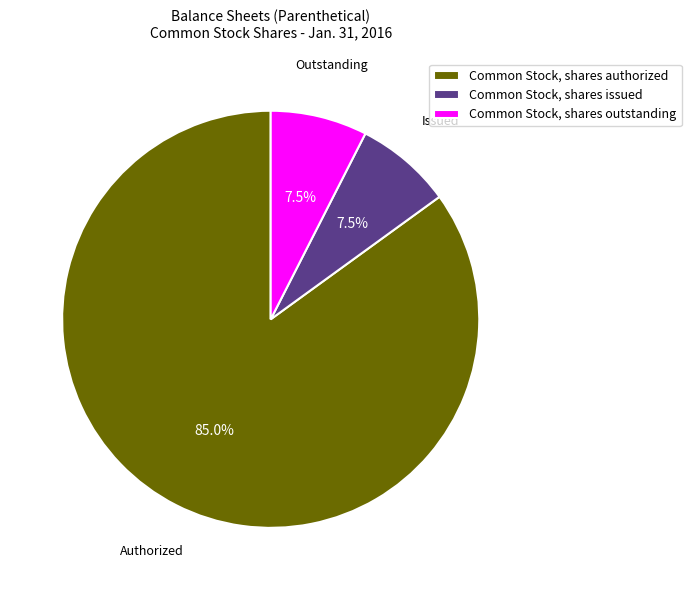

Is the sum of Common Stock, shares issued and Common Stock, shares authorized greater than half?

Yes